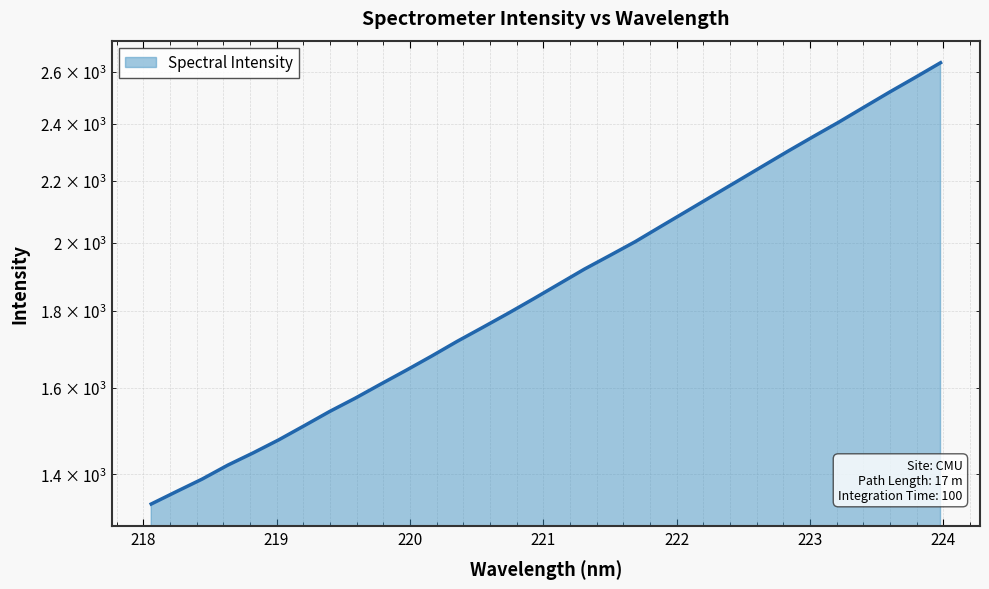

True or false: there are more than 1 points higher than both neighbors.

False